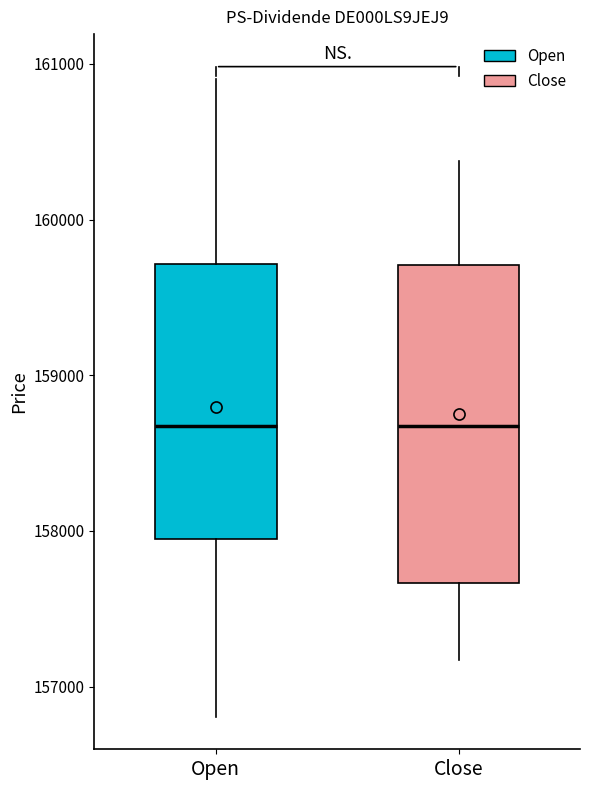

Which box is the tallest, from its lower edge to its upper edge?

Close